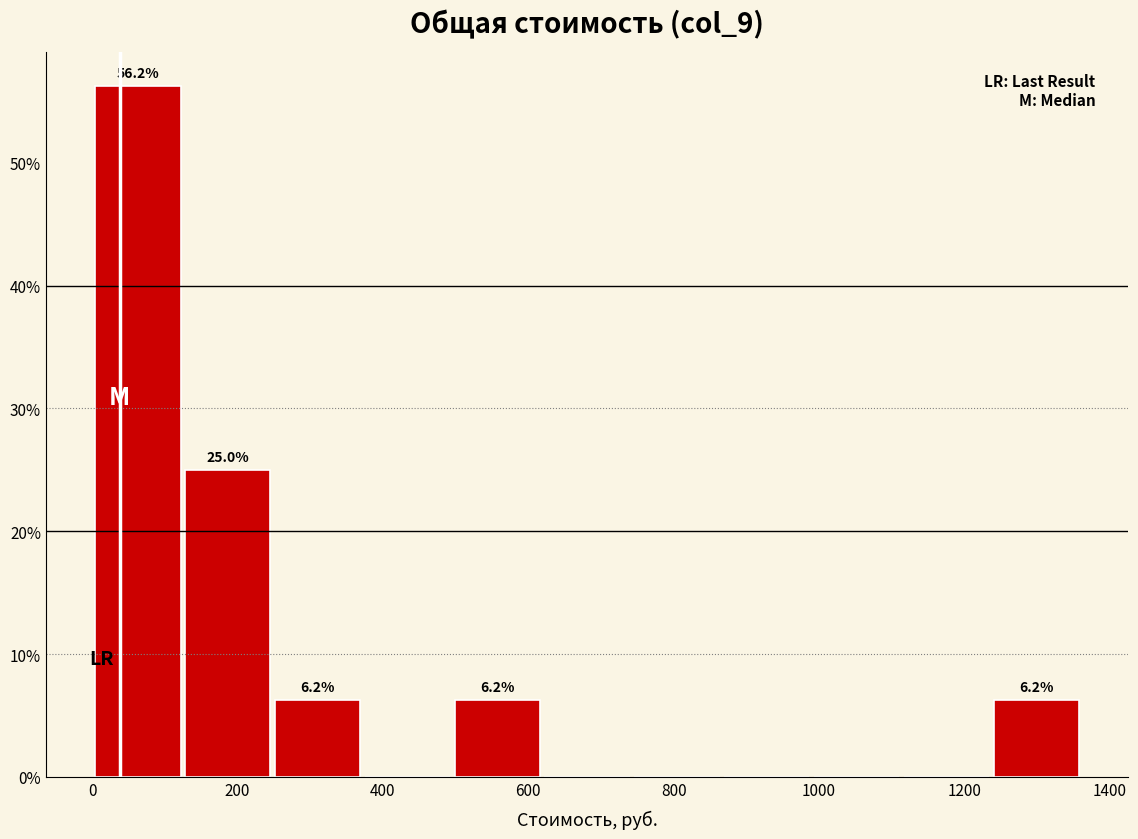

Over which range of the x-axis is the bar tallest?

0 to 120